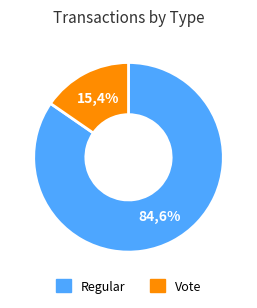

Is Vote the majority of the pie?

No